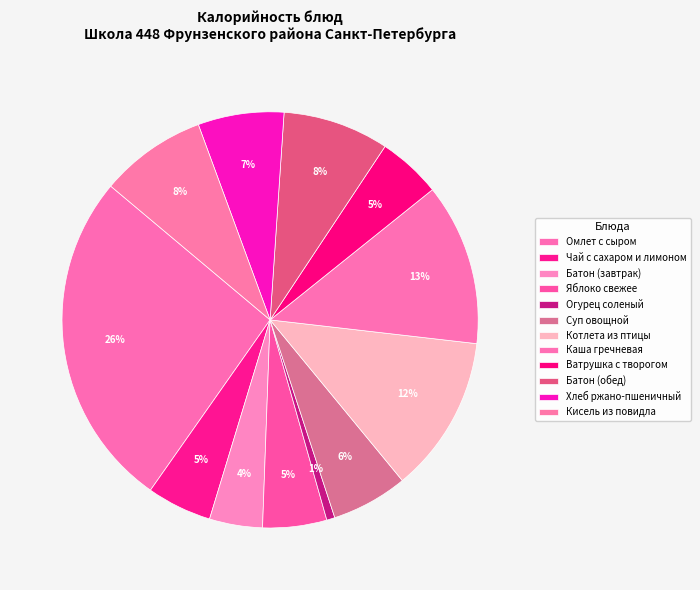

To the nearest percent, what percentage of the pie is Батон (обед)?

8%